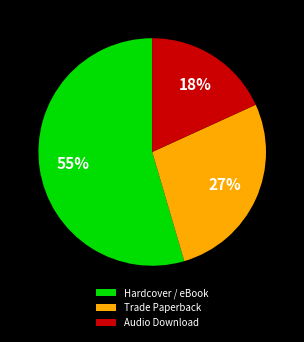

To the nearest percent, what is the average slice percentage?

33%